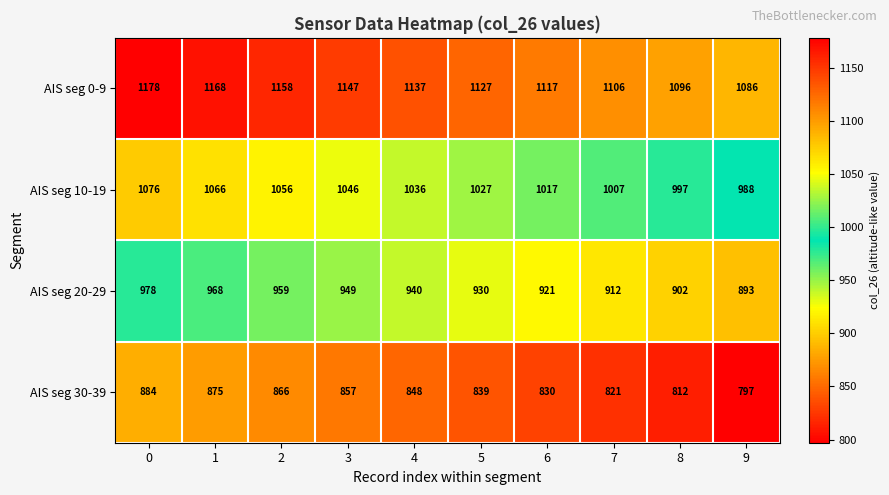

The value of AIS seg 20-29 at 2 is 545. True or false?

False